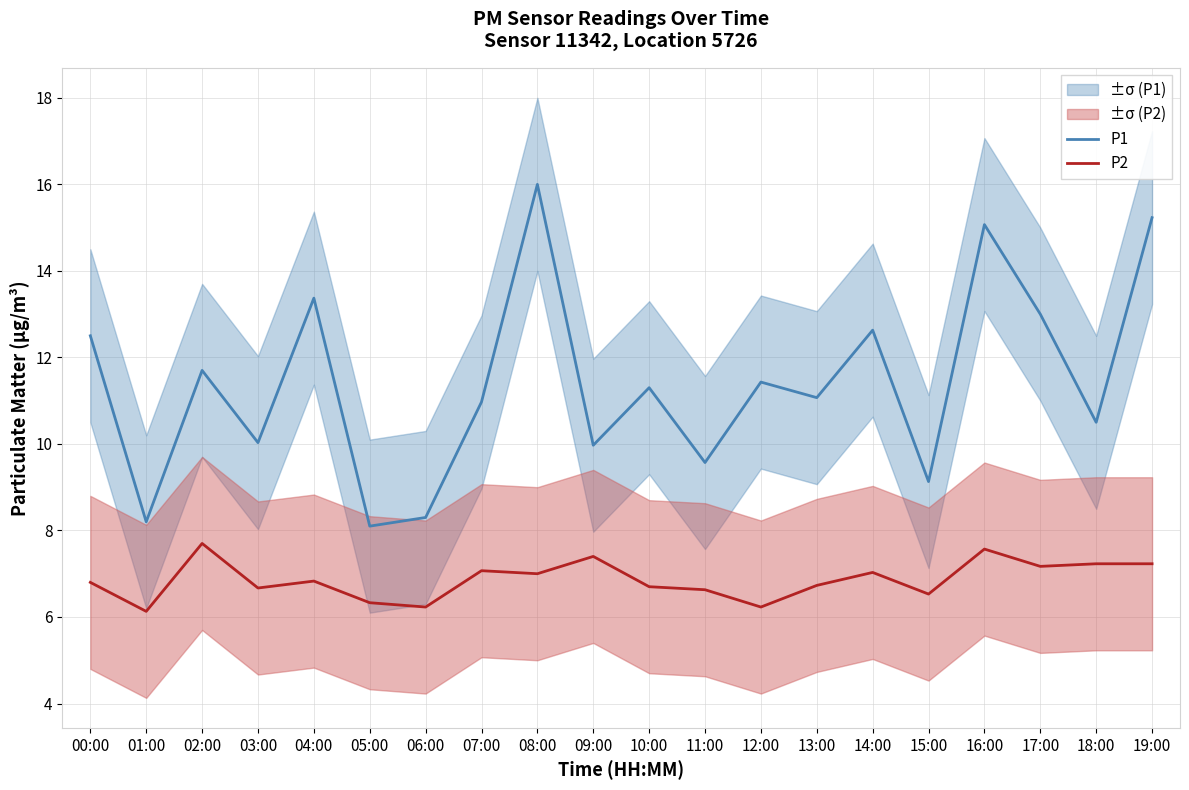

What is the sum of all P2 values?

137.2